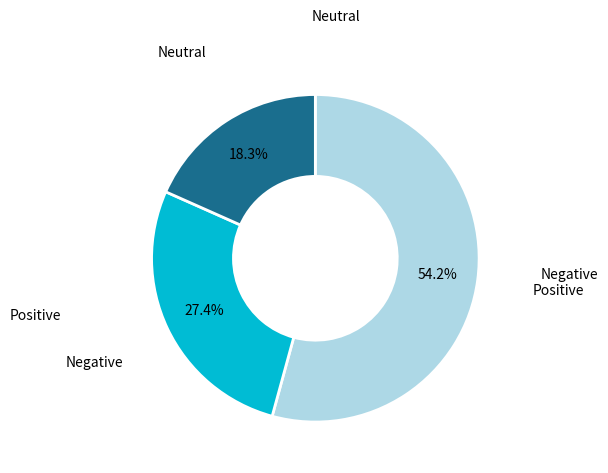

How many segments does this pie chart have?

3